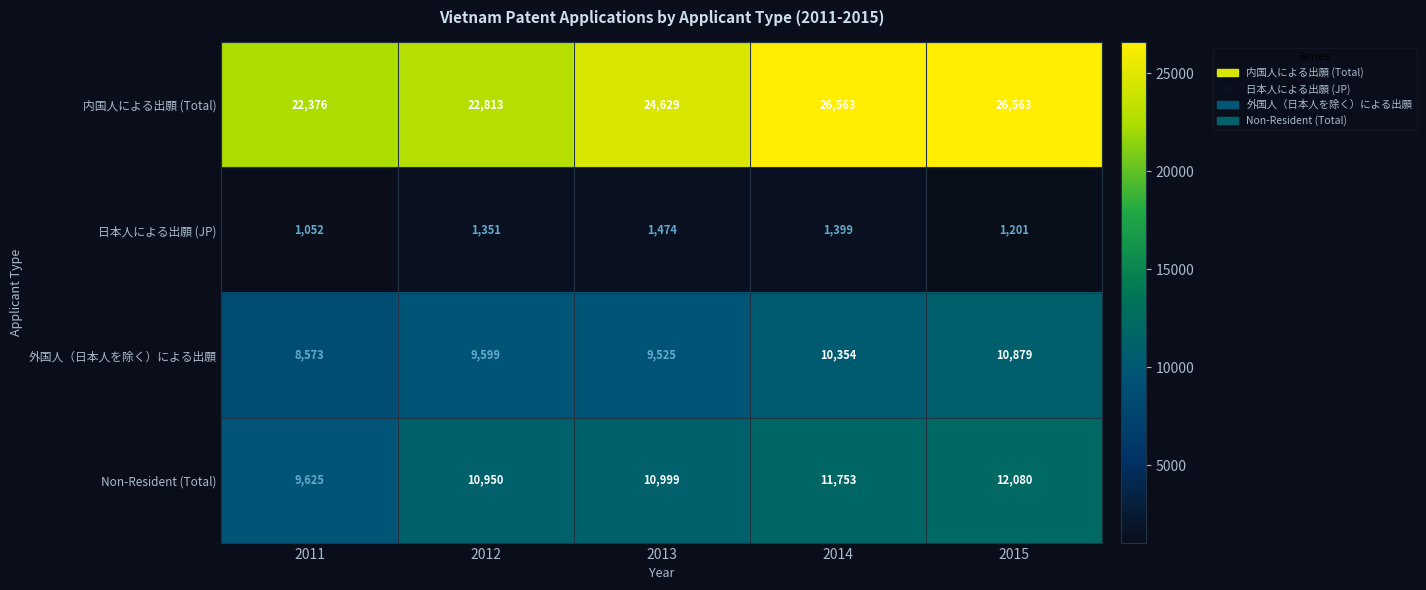

Reading left to right, transcribe all the data shown in this chart.

内国人による出願 (Total): 22376	22813	24629	26563	26563
日本人による出願 (JP): 1052	1351	1474	1399	1201
外国人（日本人を除く）による出願: 8573	9599	9525	10354	10879
Non-Resident (Total): 9625	10950	10999	11753	12080